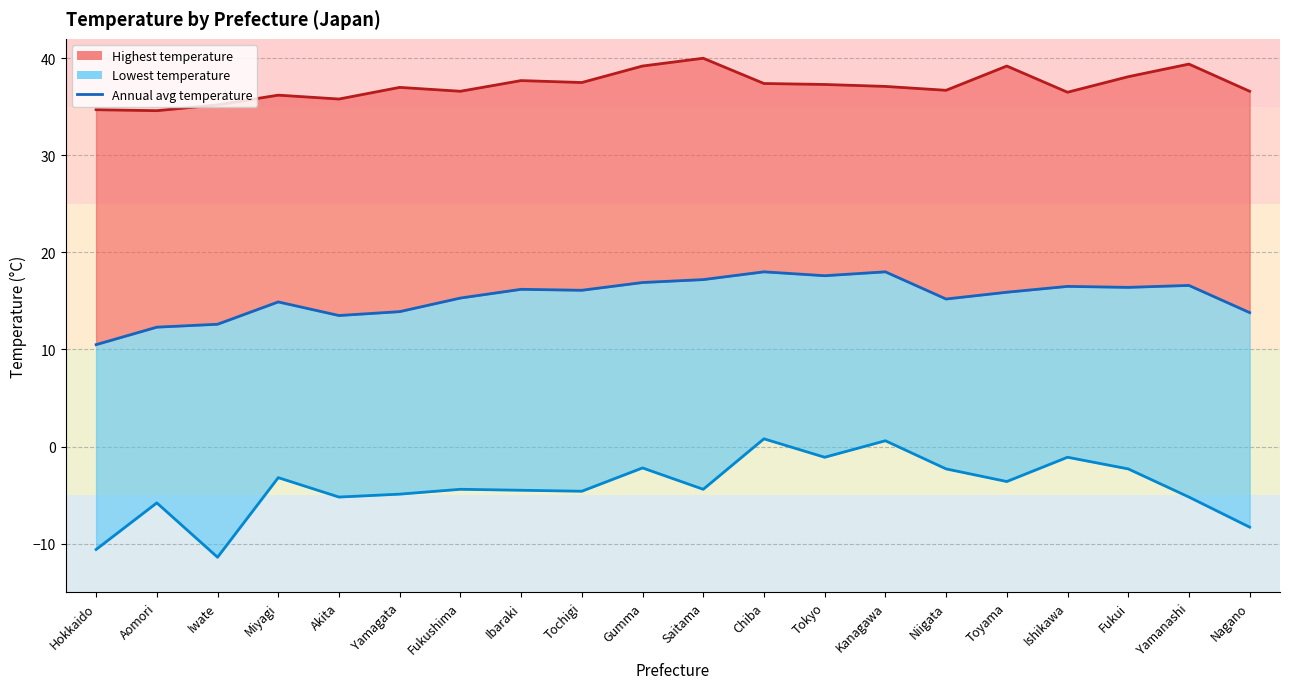

How many data points does each series have?

20